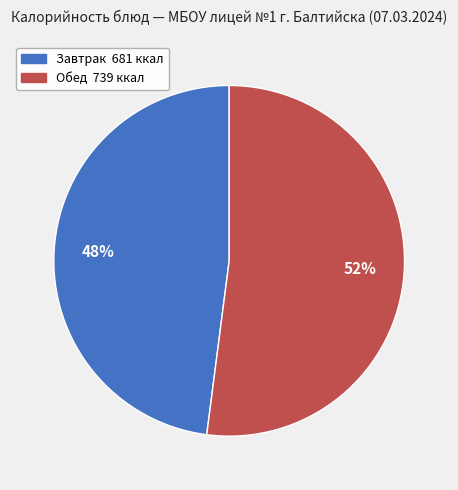

Is there any slice that represents more than half of the pie?

Yes